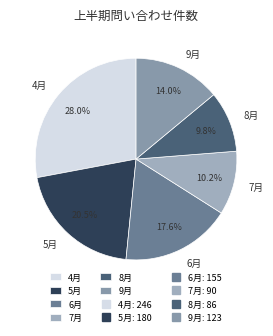

Does 7月 represent more than half of the total?

No